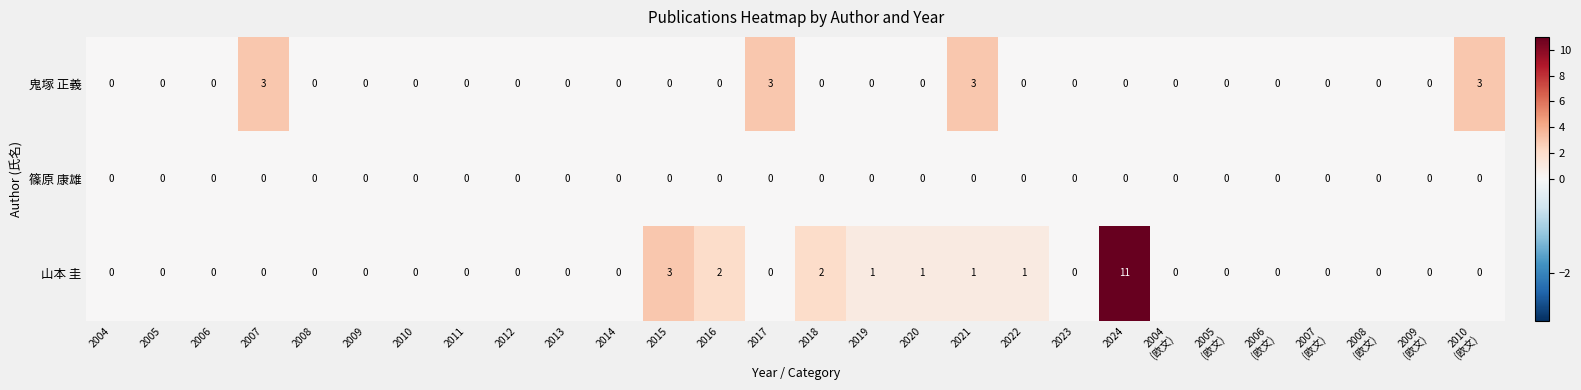

How many data points does each series have?

28